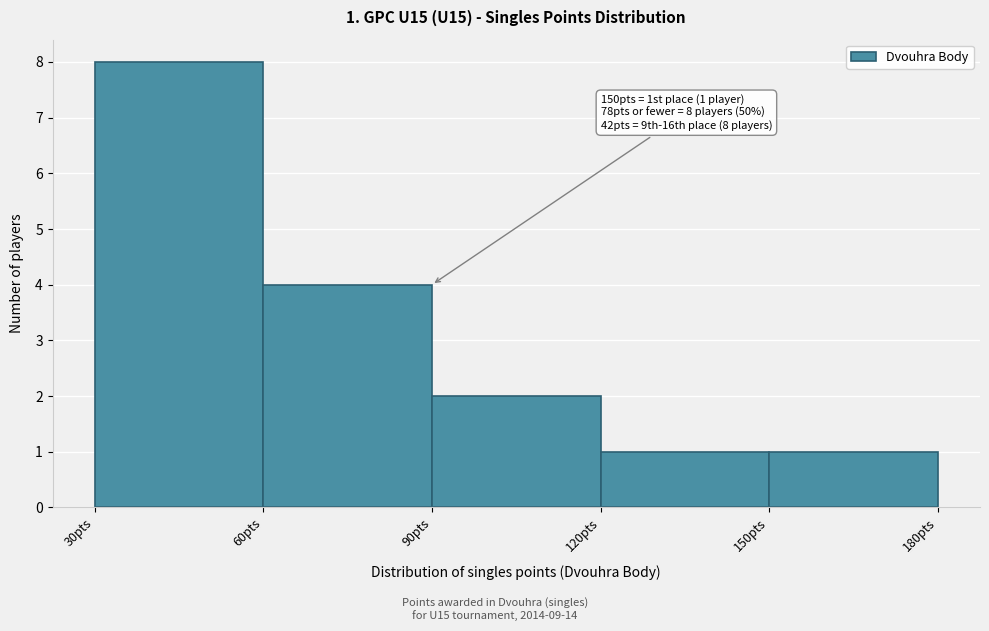

Over which range of the x-axis is the bar tallest?

30 to 60